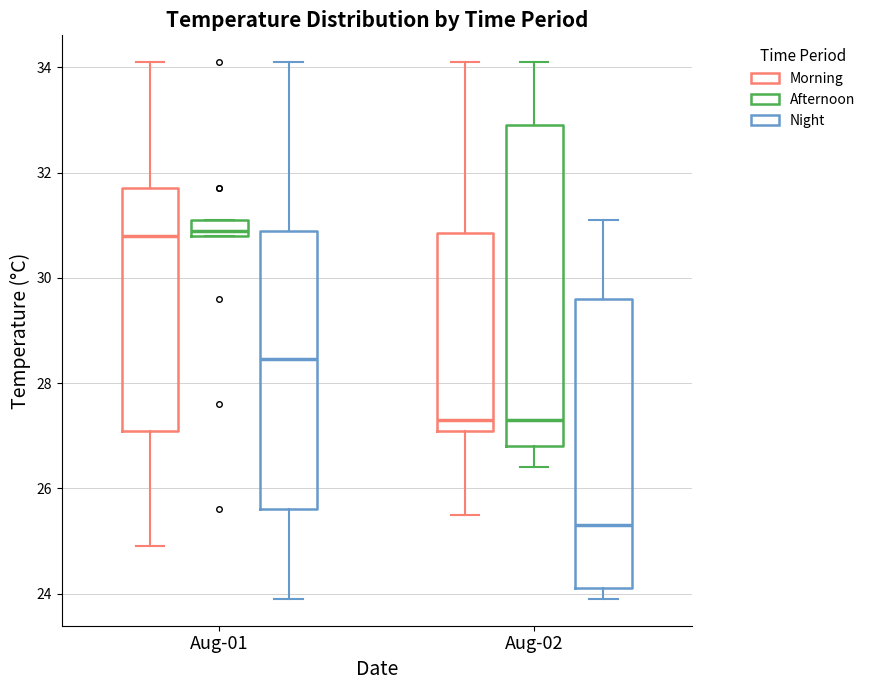

Reading left to right, transcribe this box plot: for each box, give where its median line is, the range the box spans, and where its two whiskers end, as read against the y-axis. The values are not printed on the chart, so give them approximately, as read against the axis.

Aug-01 (Morning): median 30.8, box 27.2 to 31.8, whiskers 25.0 to 34.2
Aug-01 (Afternoon): median 31.0, box 30.8 to 31.2, whiskers 30.8 to 31.2
Aug-01 (Night): median 28.4, box 25.6 to 31.0, whiskers 24.0 to 34.2
Aug-02 (Morning): median 27.4, box 27.2 to 30.8, whiskers 25.6 to 34.2
Aug-02 (Afternoon): median 27.4, box 26.8 to 33.0, whiskers 26.4 to 34.2
Aug-02 (Night): median 25.4, box 24.2 to 29.6, whiskers 24.0 to 31.2